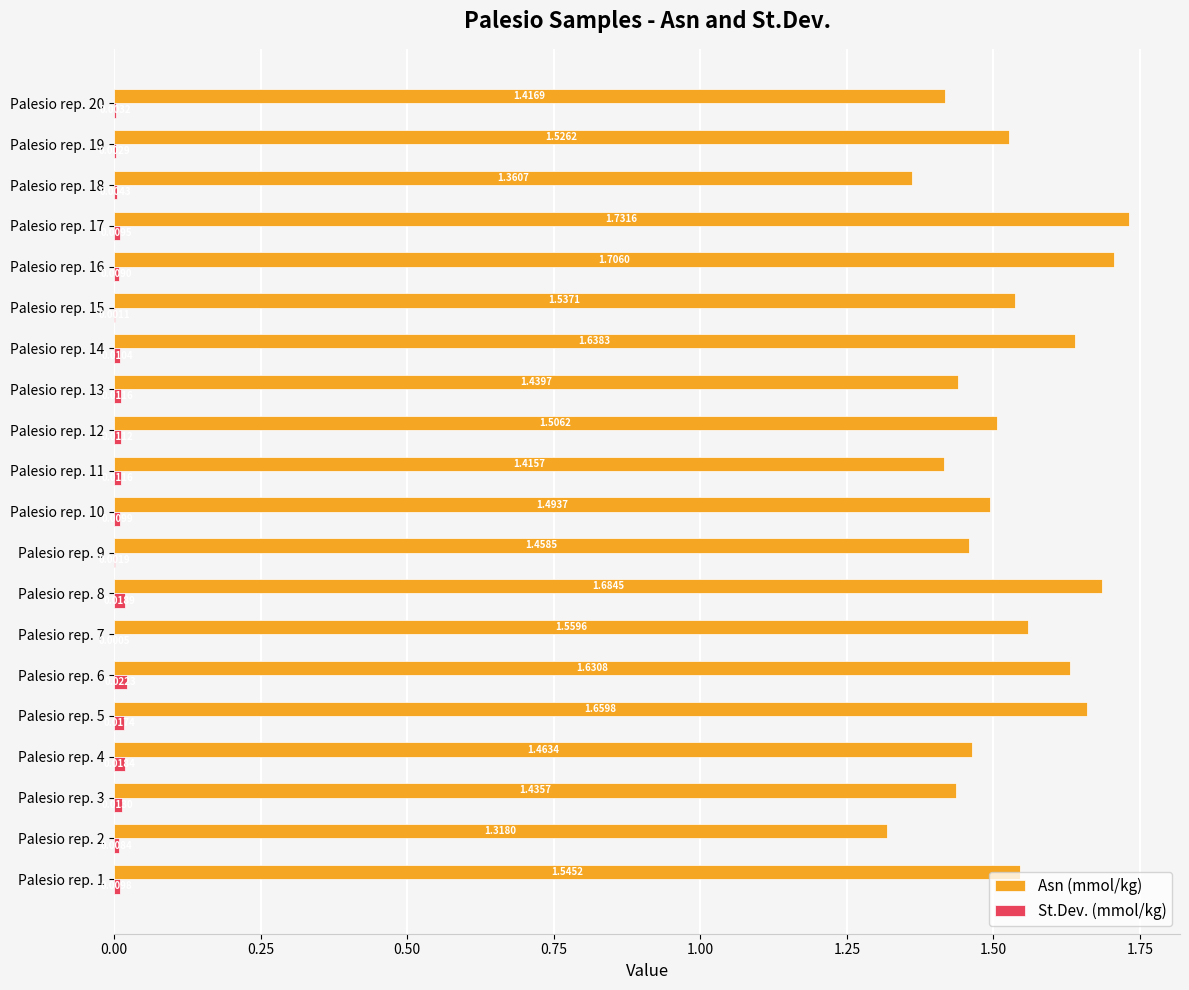

At which category is the sum across all series the highest?

Palesio rep. 17